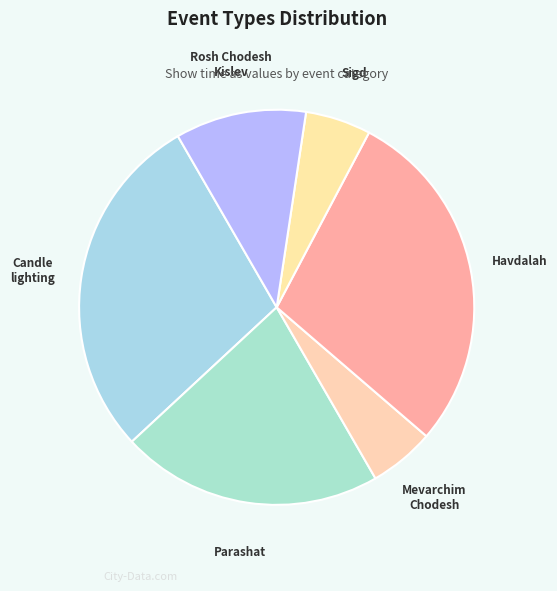

Is there any slice that represents more than half of the pie?

No